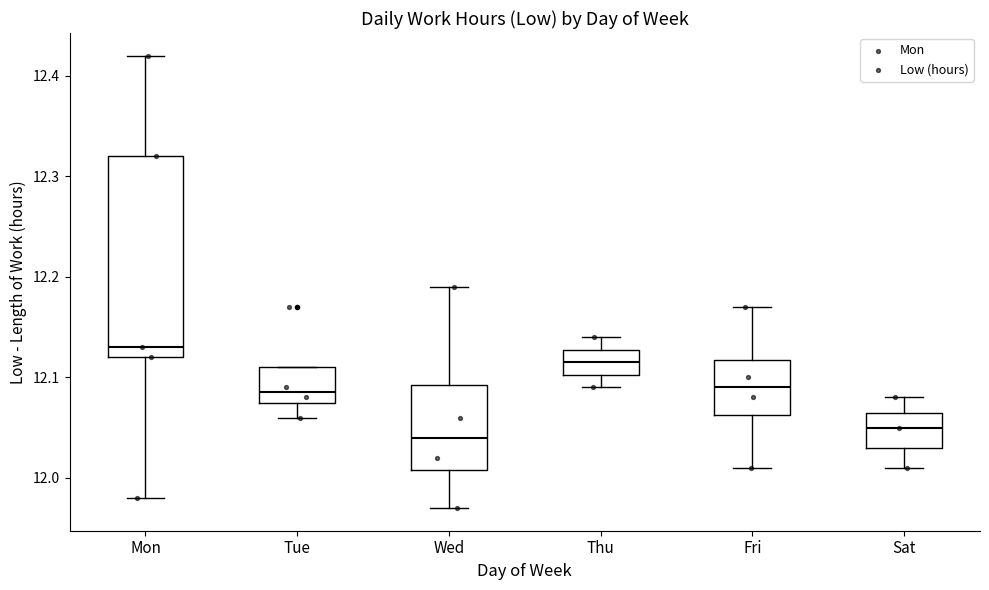

Which box is the tallest, from its lower edge to its upper edge?

Mon